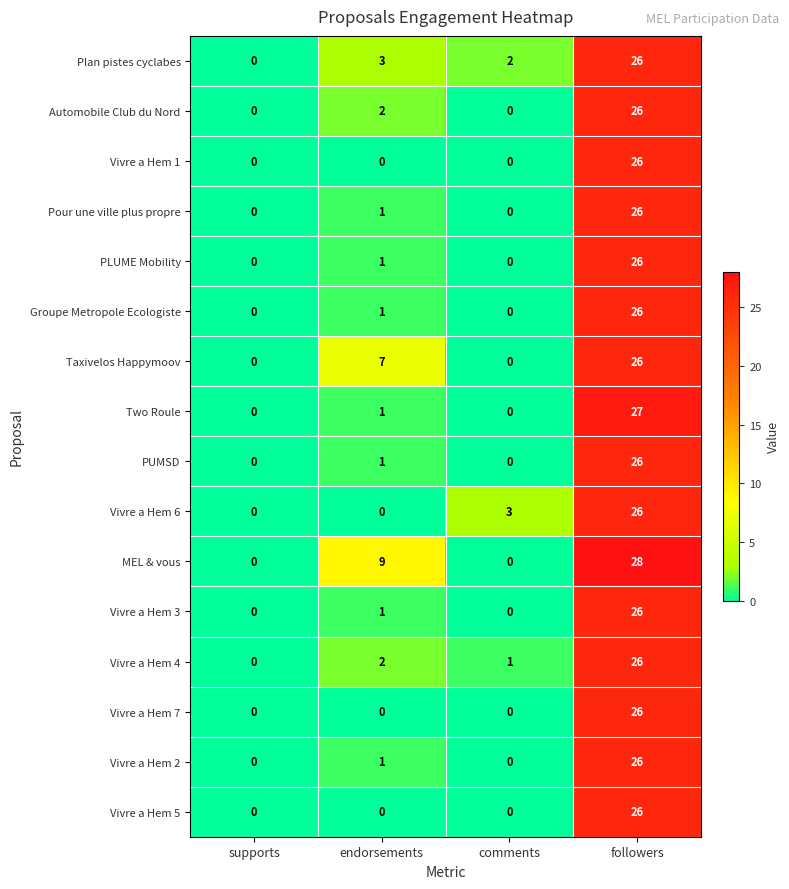

True or false: Taxivelos Happymoov has a value of 36 at followers.

False